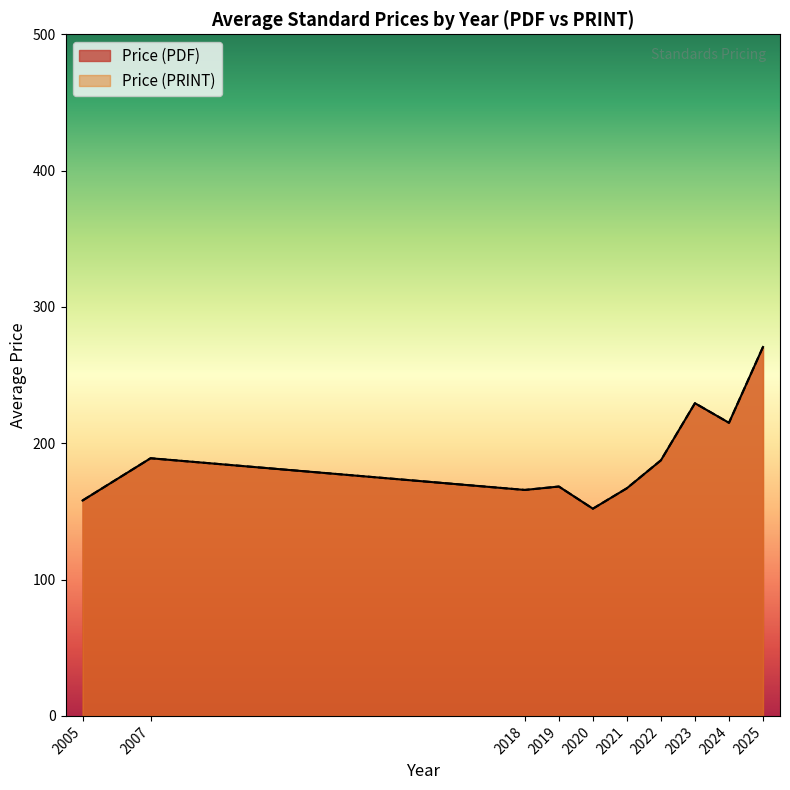

Rank the series by their maximum value, from highest to lowest.

Price (PDF), Price (PRINT)